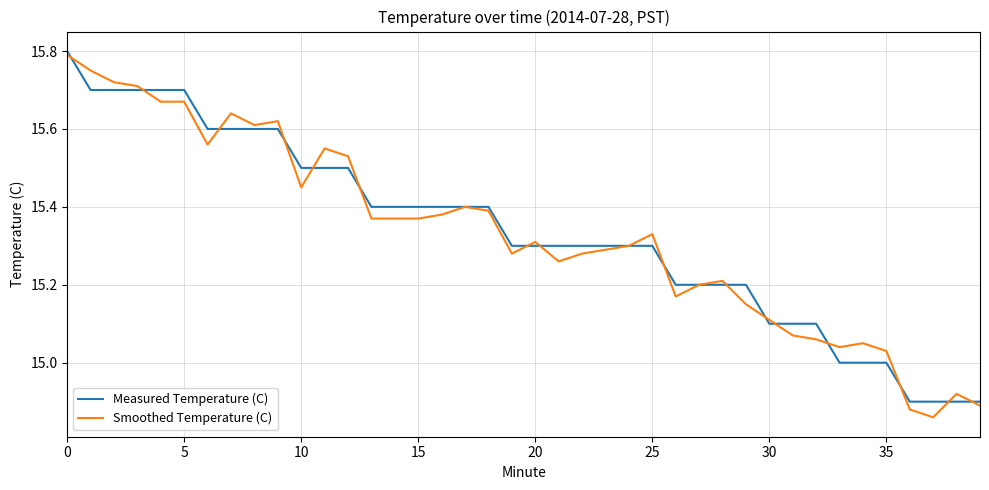

Is it true that Measured Temperature (C) equals 8.3 at 30?

False